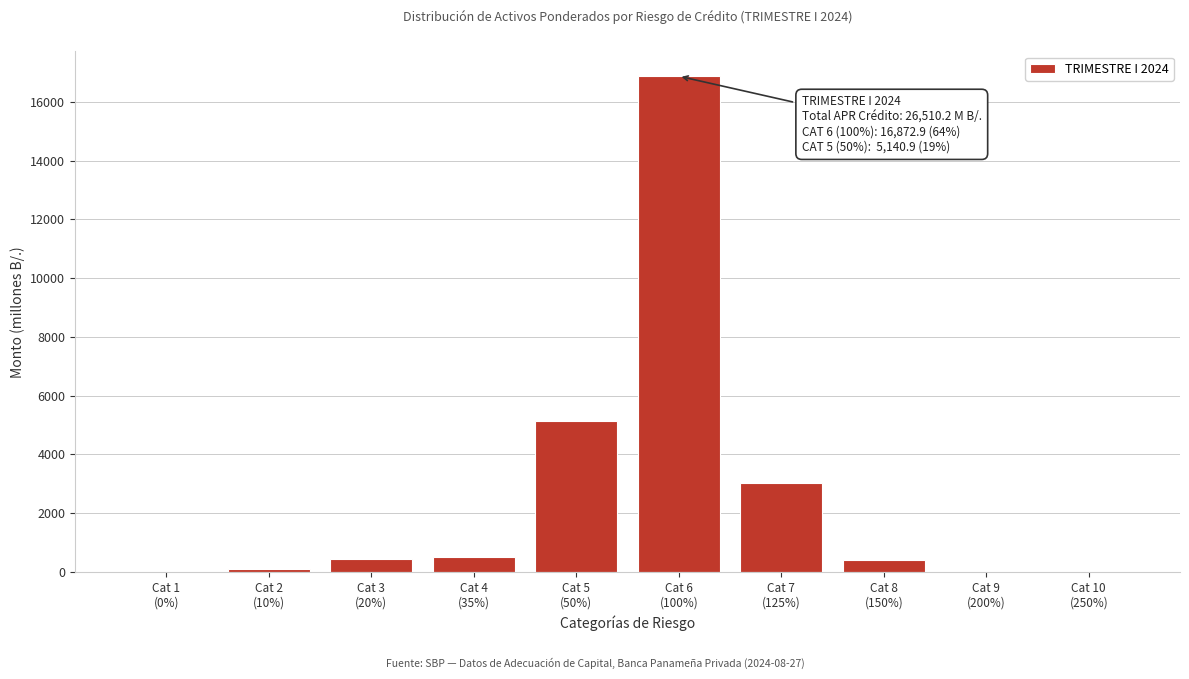

What is the sum of all values?

26510.2